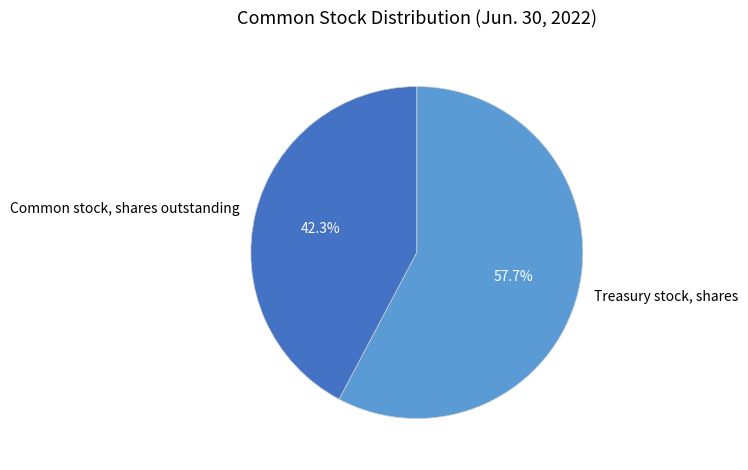

To the nearest percent, what percentage of the pie is Common stock, shares outstanding?

42%